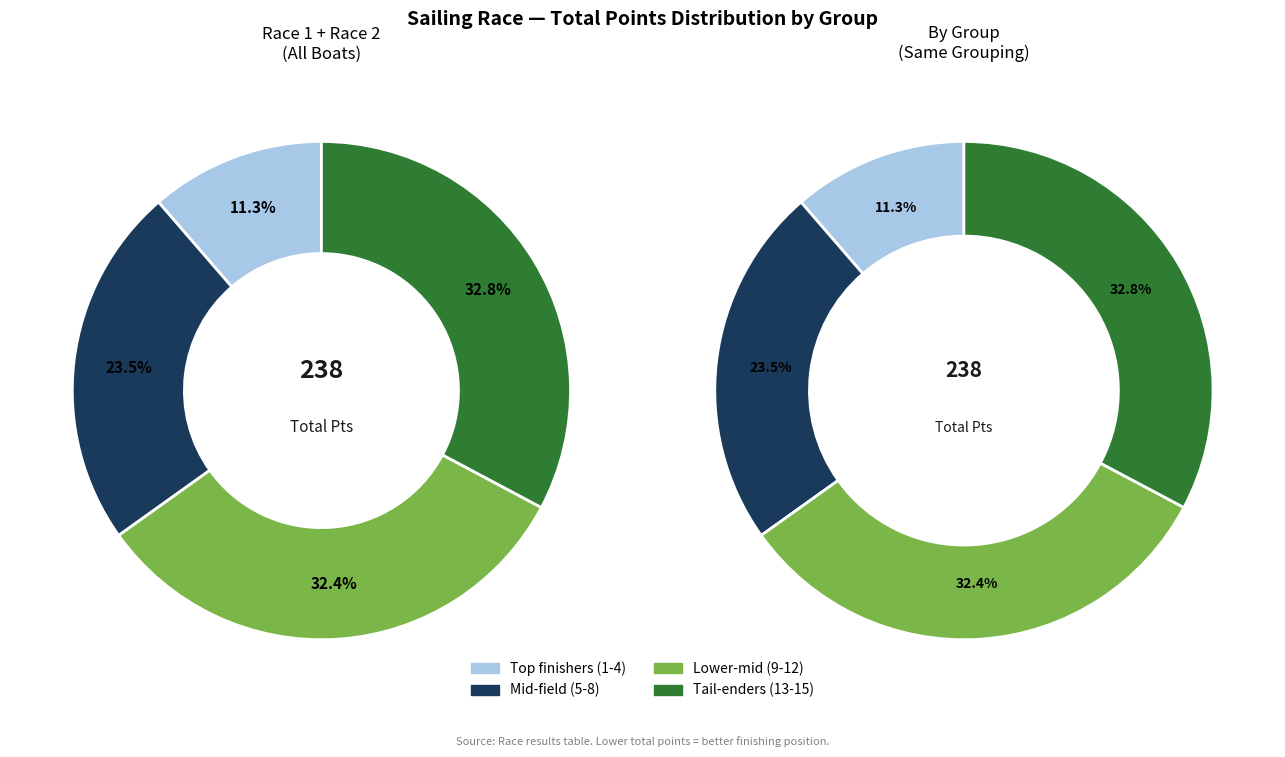

Is it true that Salty Hotel is 21% of the pie?

False